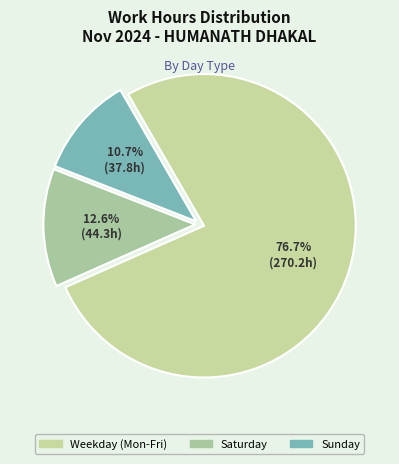

Which slice is the smallest?

Sun